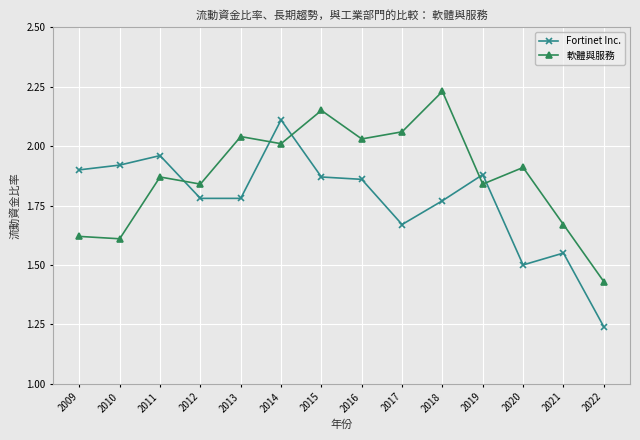

How many lines are shown in the chart?

2